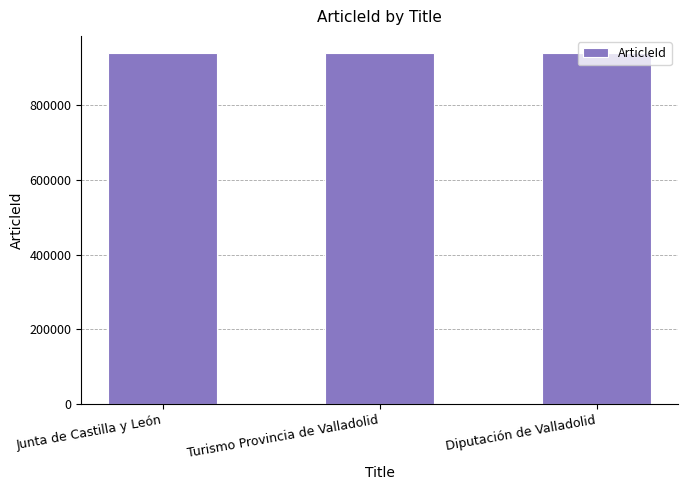

Is it true that the value at Junta de Castilla y León is 360930?

False